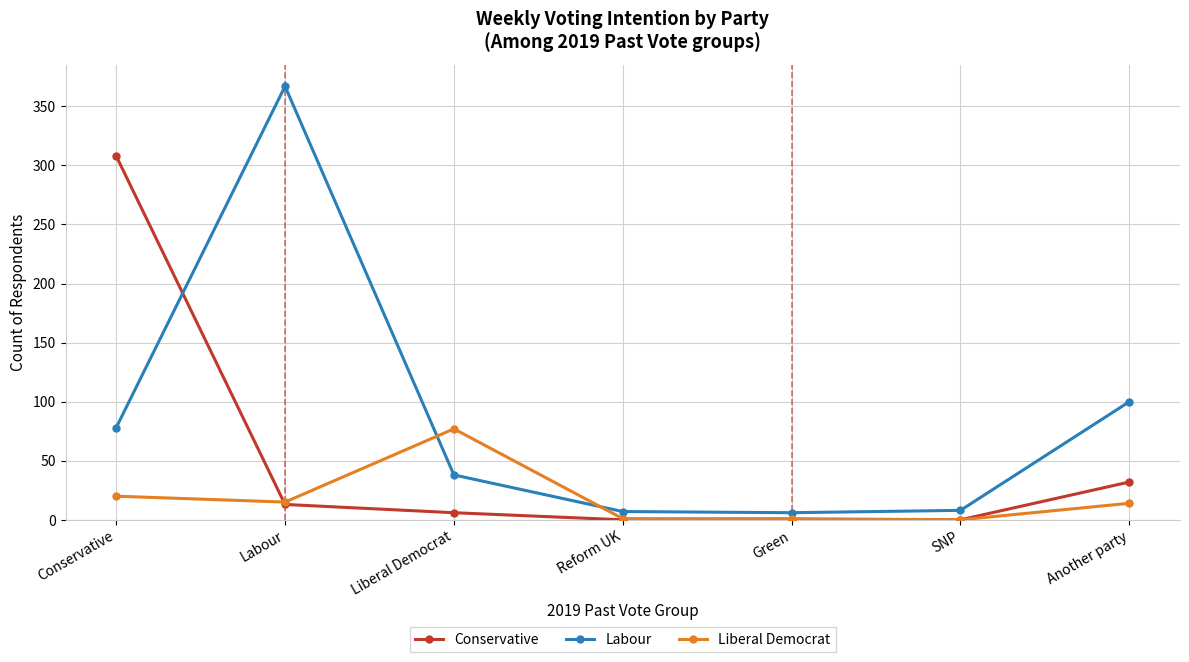

At which category is the sum across all series the highest?

Conservative